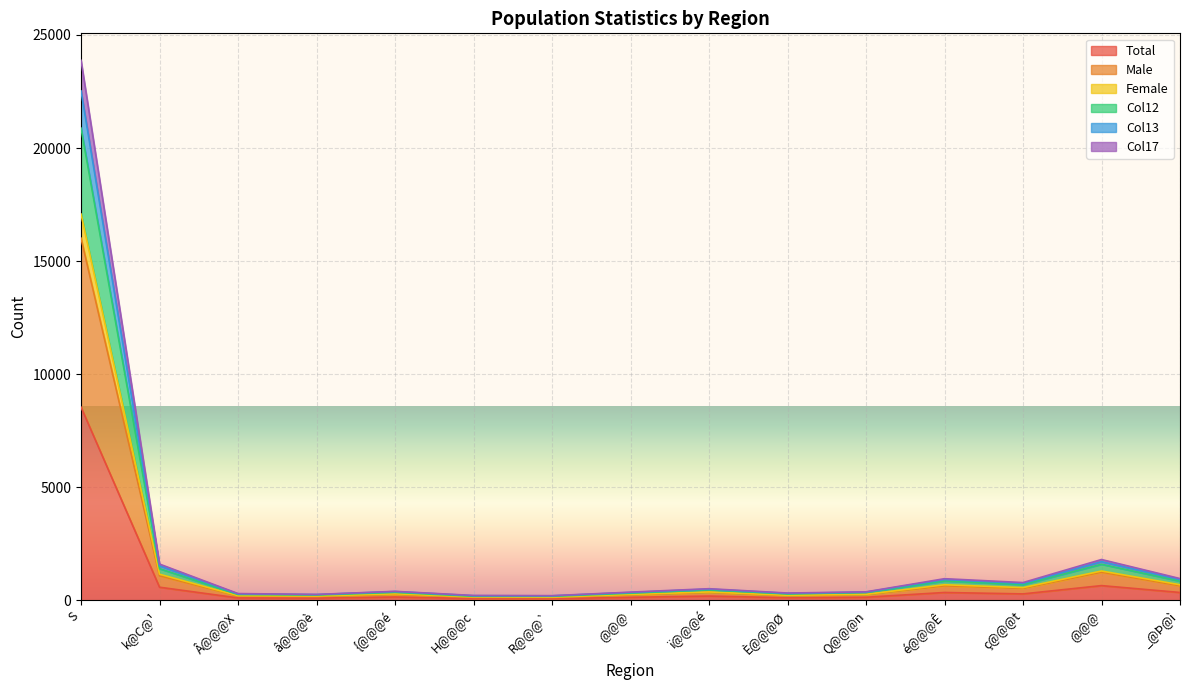

Rank the categories by Col12 value from lowest to highest.

R@@@`, H@@@c, â@@@è, Â@@@X, È@@@Ø, @@@, Q@@@n, {@@@é, ï@@@é, ç@@@t, _@Þ@ì, é@@@Ê, k@C@¹, @@@, S